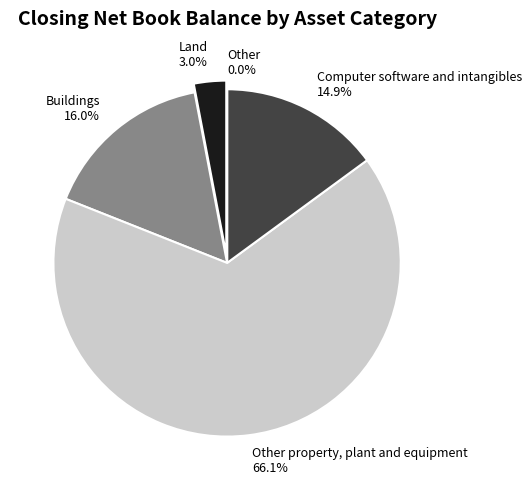

To the nearest percent, what percentage of the pie is Other property, plant and equipment?

66%